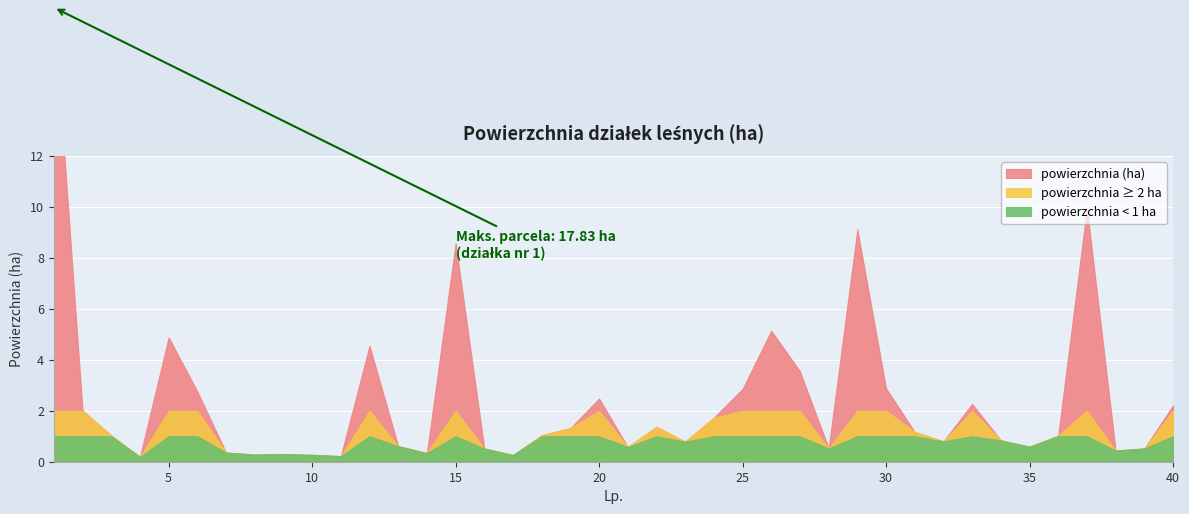

How many values are below 1?

18